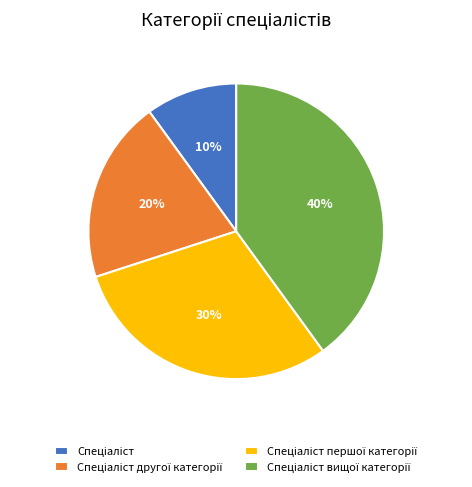

How many segments does this pie chart have?

4